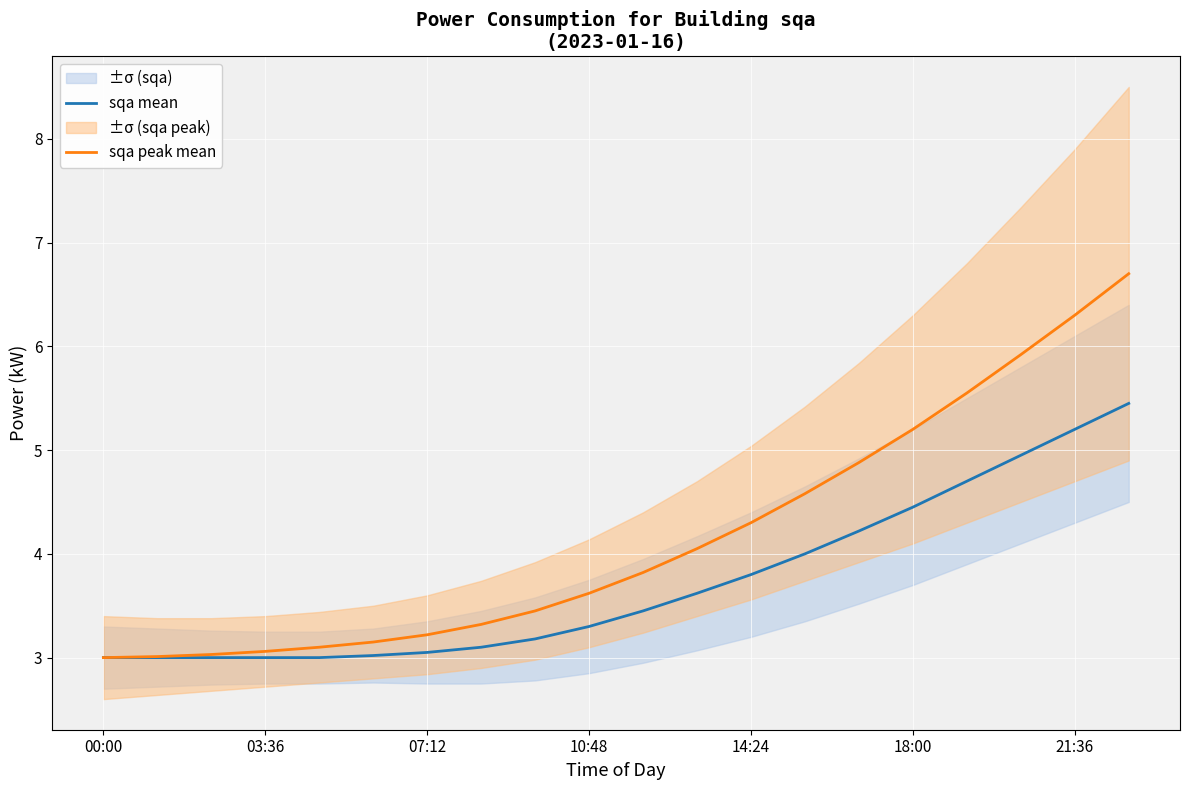

What is the label of the 1st point from the left?

00:00